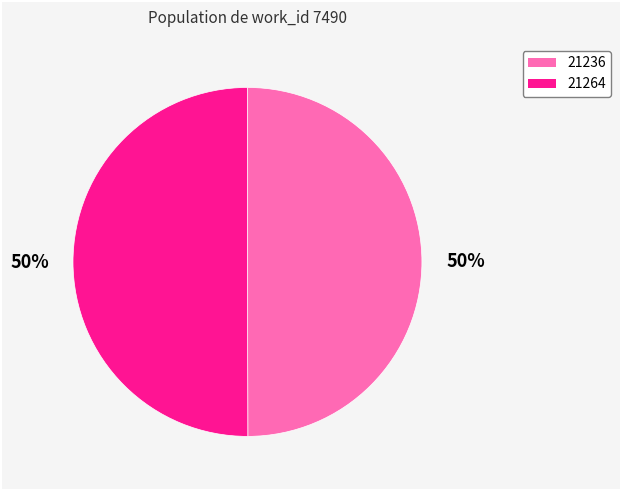

To the nearest percent, what portion does 21264 represent?

50%